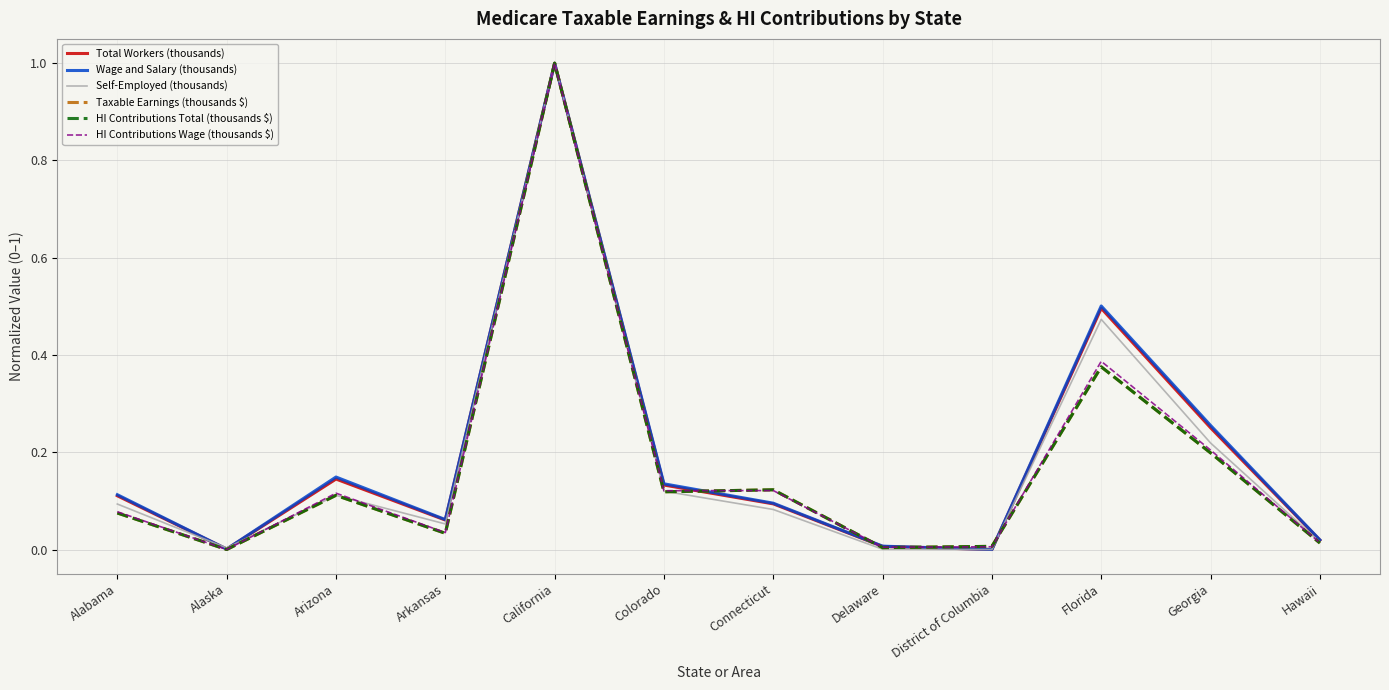

How many values in HI Contributions Total (thousands $) are above zero?

11